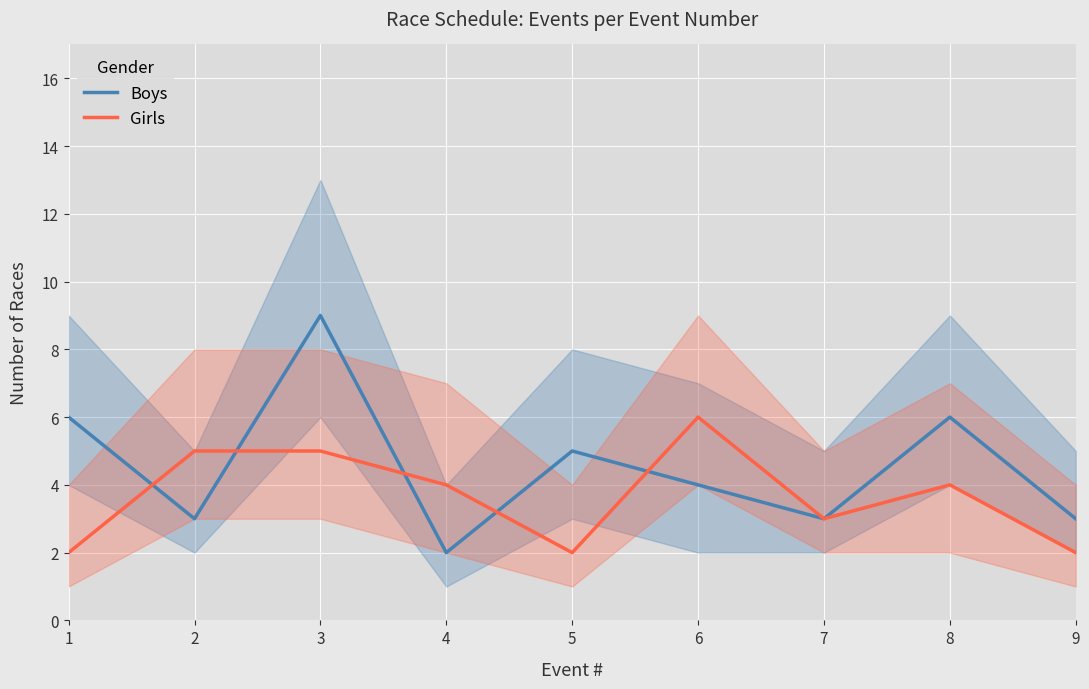

What is the minimum value shown in the chart?

2